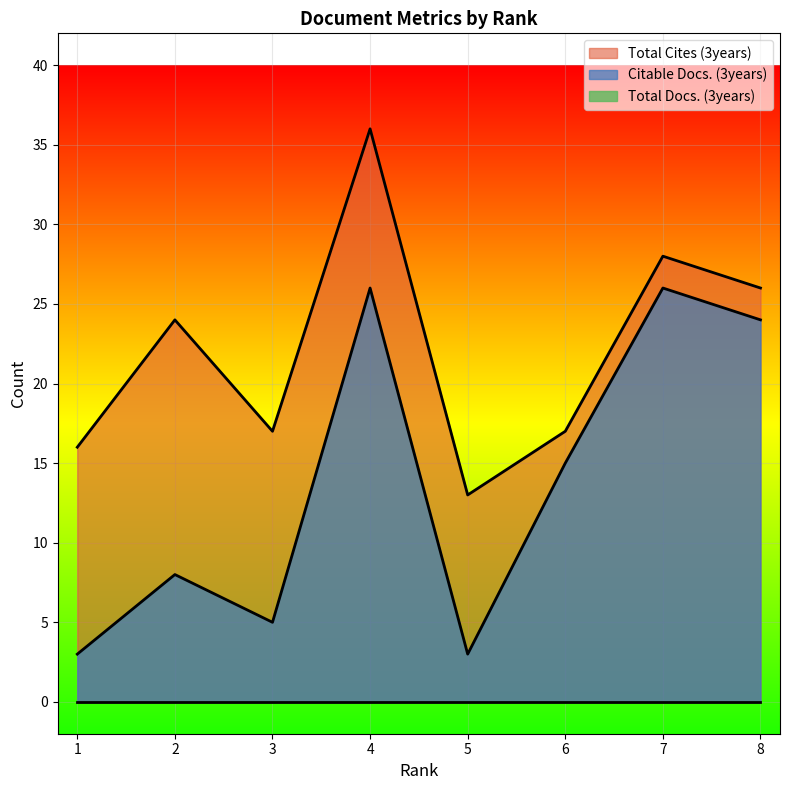

What is the smallest value displayed?

0